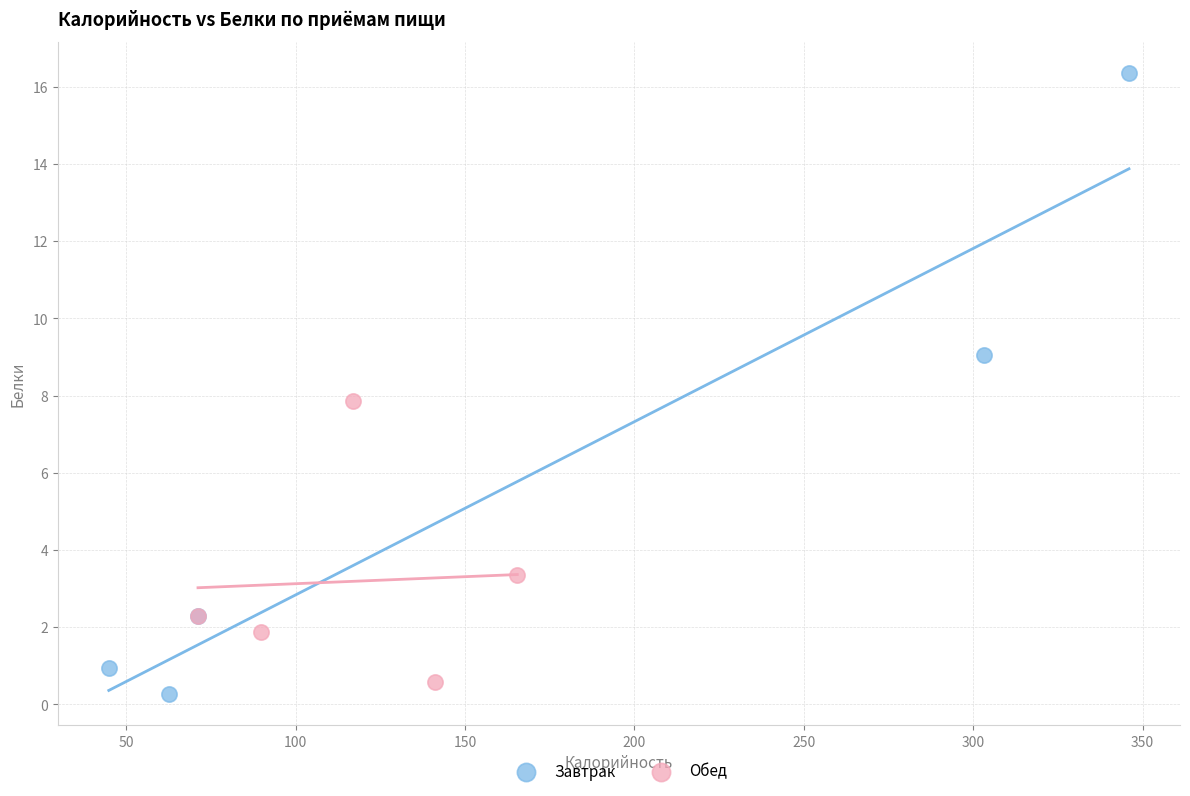

Which series reaches the minimum Y coordinate?

Завтрак